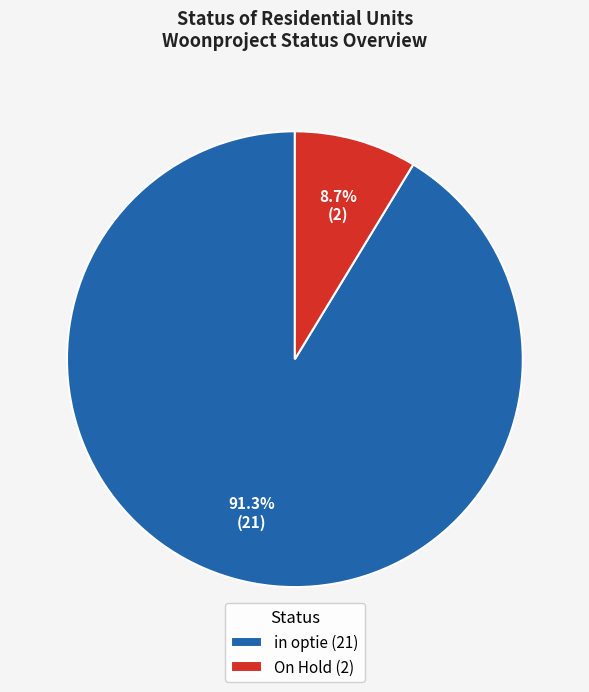

What is the ratio of the value at On Hold to the value at in optie?

0.1